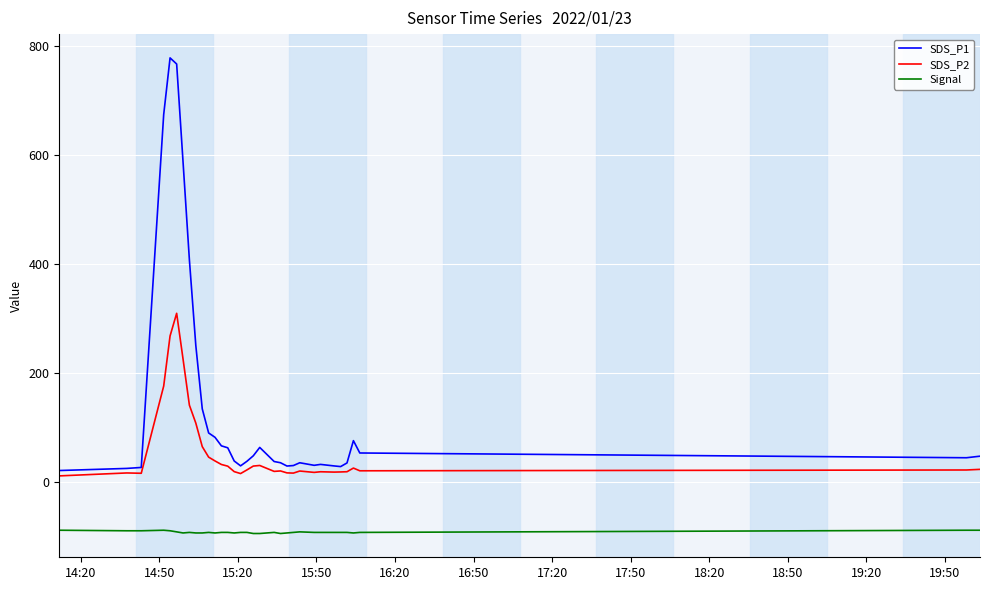

Which series has the largest total across all categories?

SDS_P1